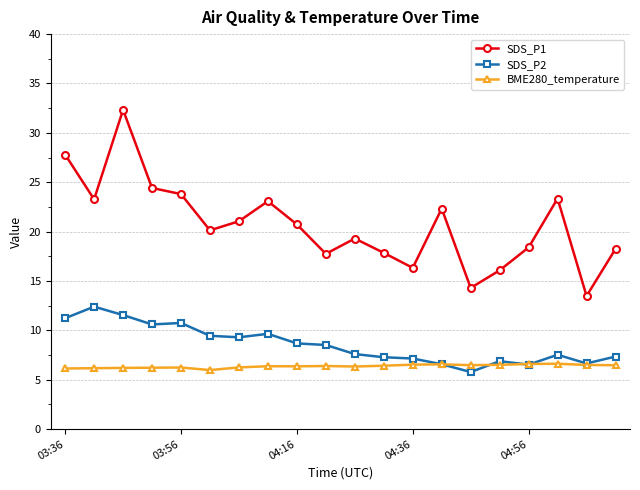

After their last crossing, which series has the higher values: BME280_temperature or SDS_P2?

SDS_P2